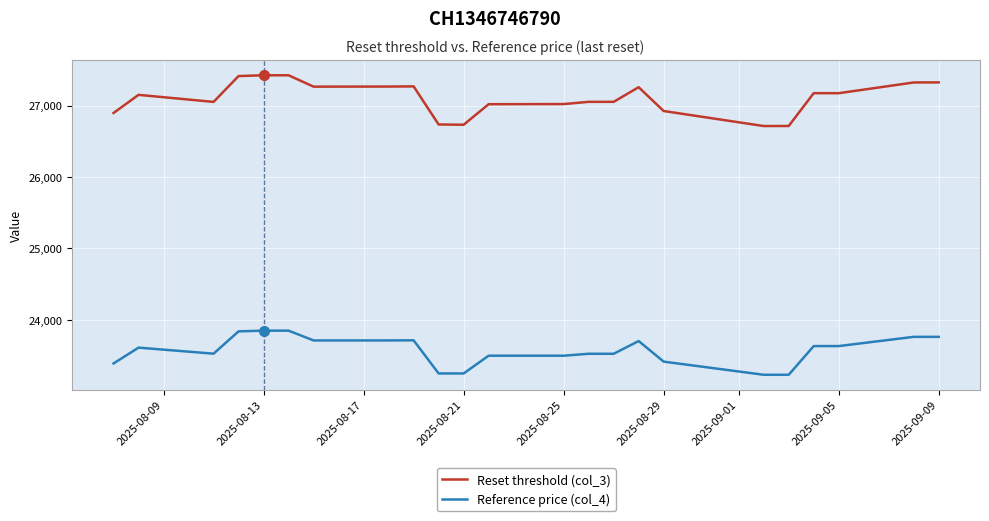

Which series has the largest range (max minus min)?

Reset threshold (col_3)